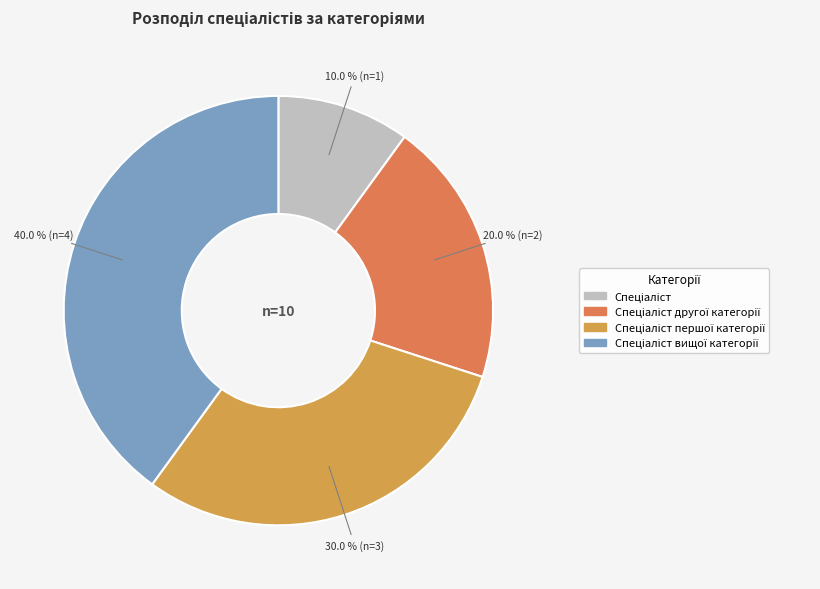

Is there any slice that represents more than half of the pie?

No